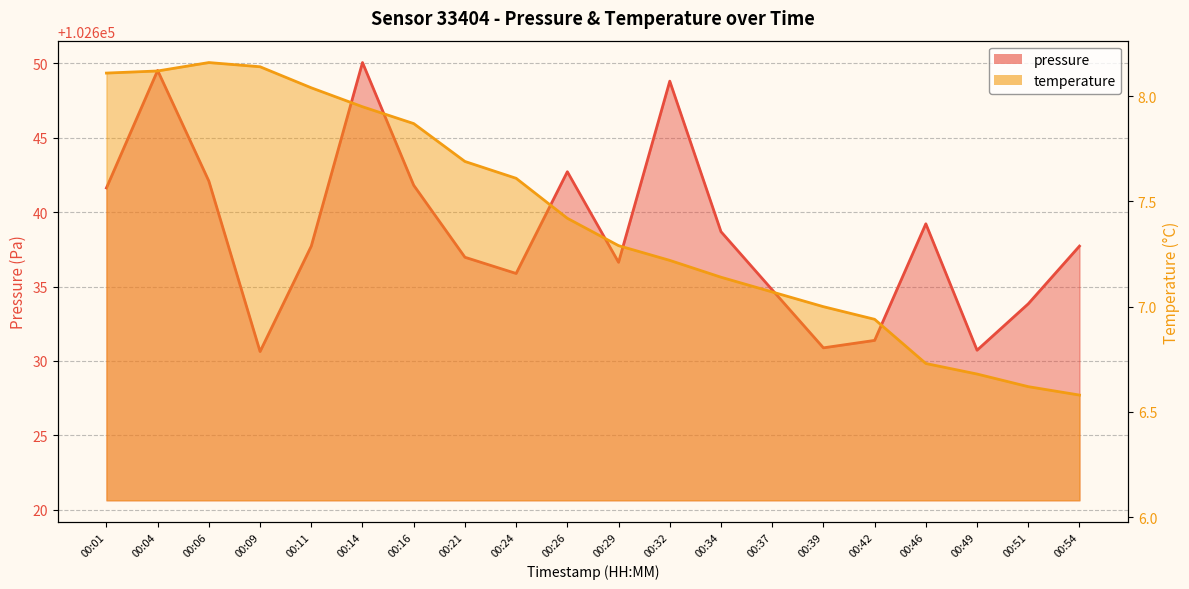

Does the chart have visible grid lines?

Yes